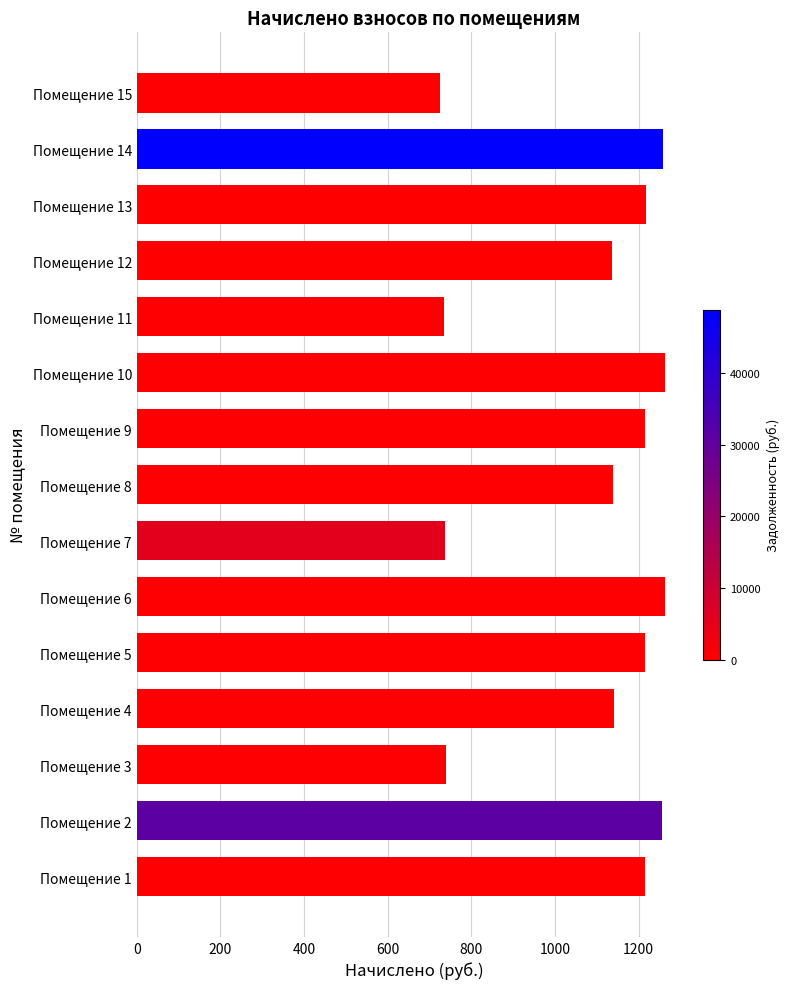

The value at Помещение 14 is 1257.0. True or false?

True